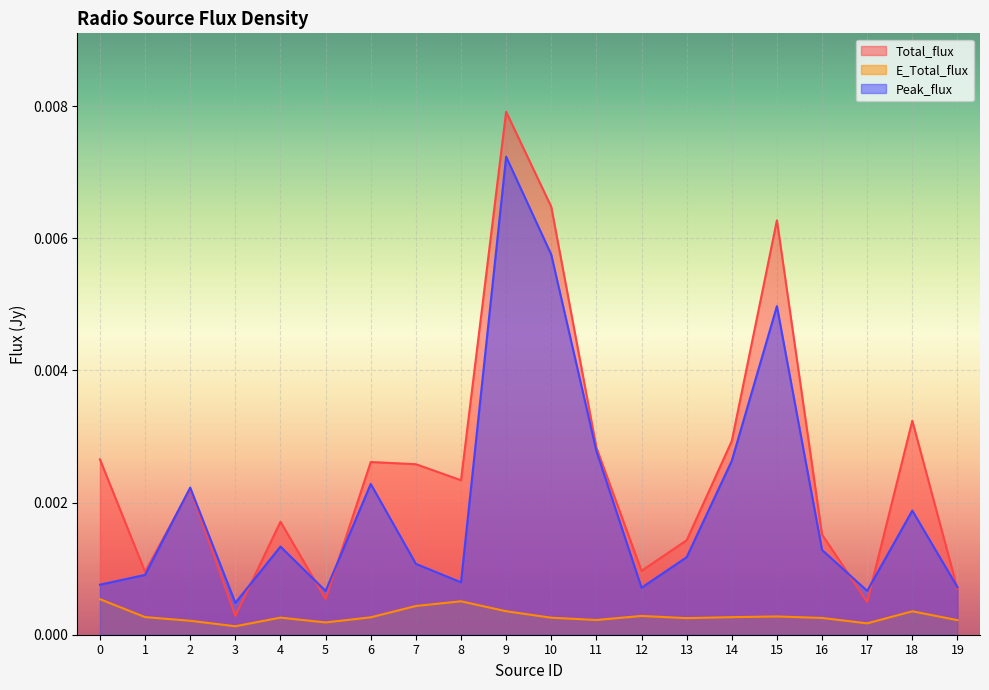

The Peak_flux series shows 0.0 at 15. True or false?

False